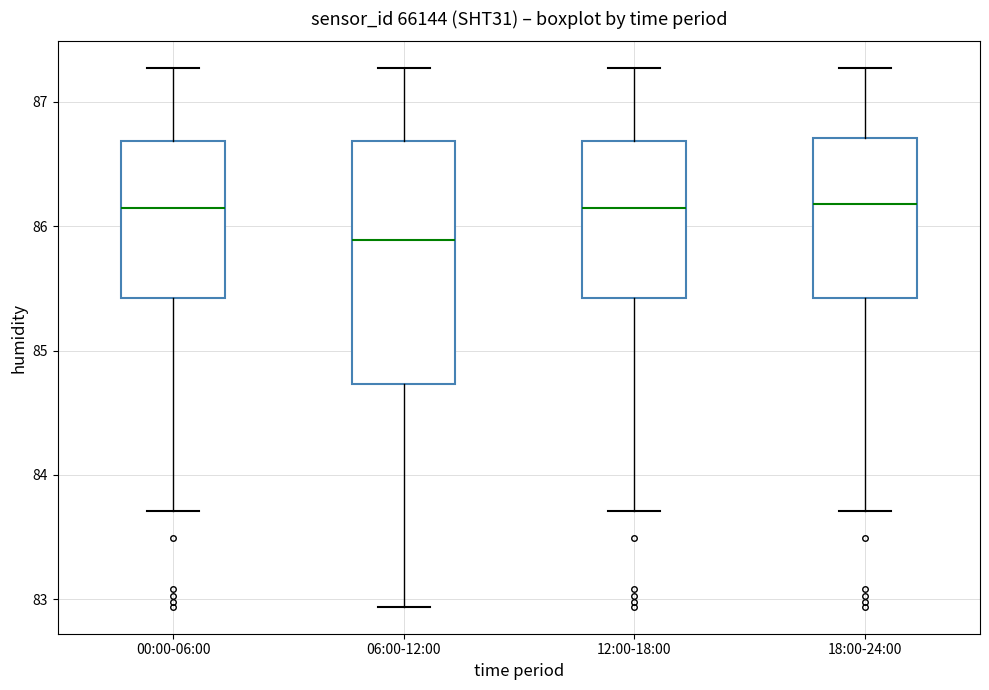

Reading left to right, transcribe this box plot: for each box, give where its median line is, the range the box spans, and where its two whiskers end, as read against the y-axis. The values are not printed on the chart, so give them approximately, as read against the axis.

00:00-06:00: median 86.2, box 85.4 to 86.7, whiskers 83.7 to 87.3
06:00-12:00: median 85.9, box 84.7 to 86.7, whiskers 82.9 to 87.3
12:00-18:00: median 86.2, box 85.4 to 86.7, whiskers 83.7 to 87.3
18:00-24:00: median 86.2, box 85.4 to 86.7, whiskers 83.7 to 87.3